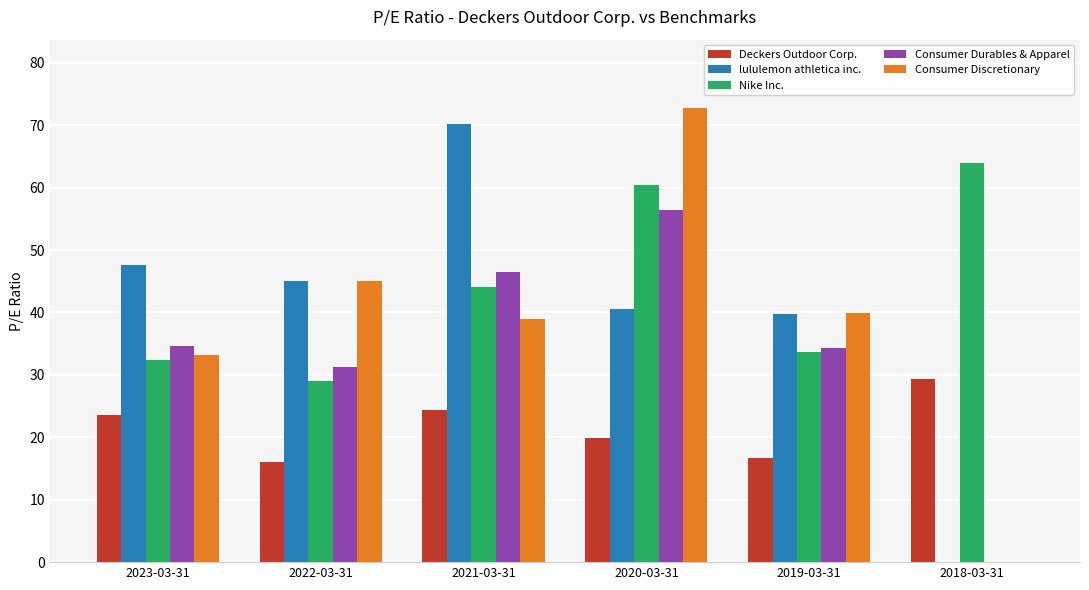

Does the chart contain stacked bars?

No